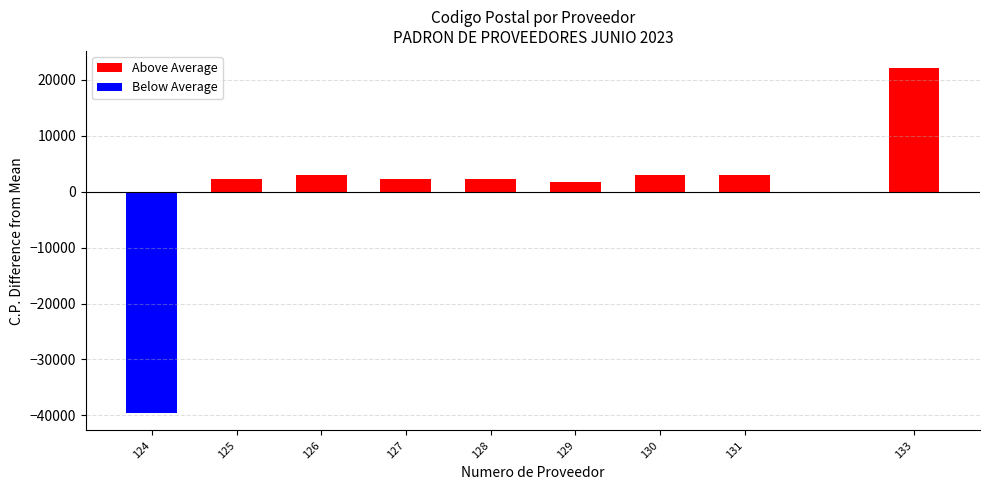

The Below Average series shows 0.0 at 130. True or false?

True